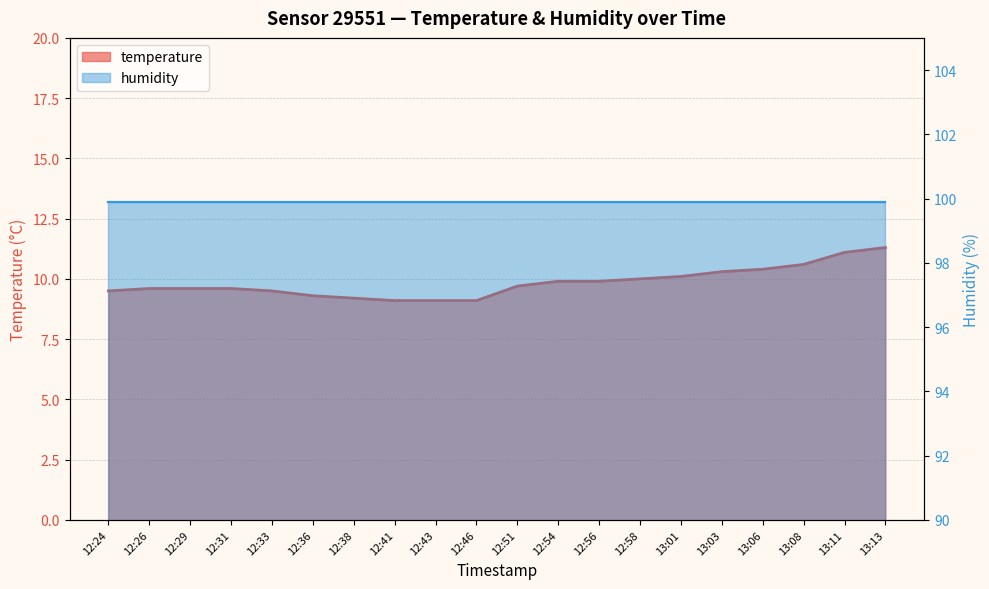

What is the sum of all values?

196.9